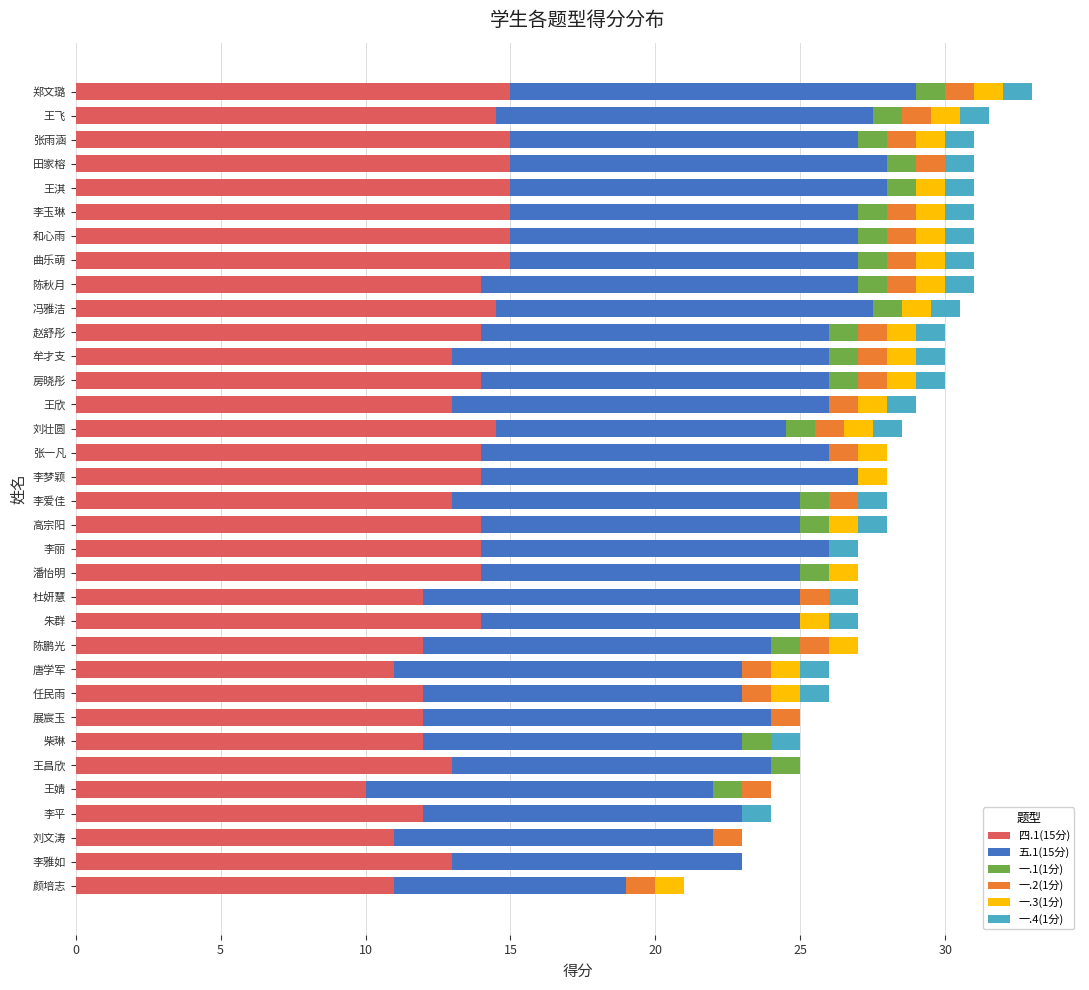

What is the highest value of the 四.1(15分) series?

15.0